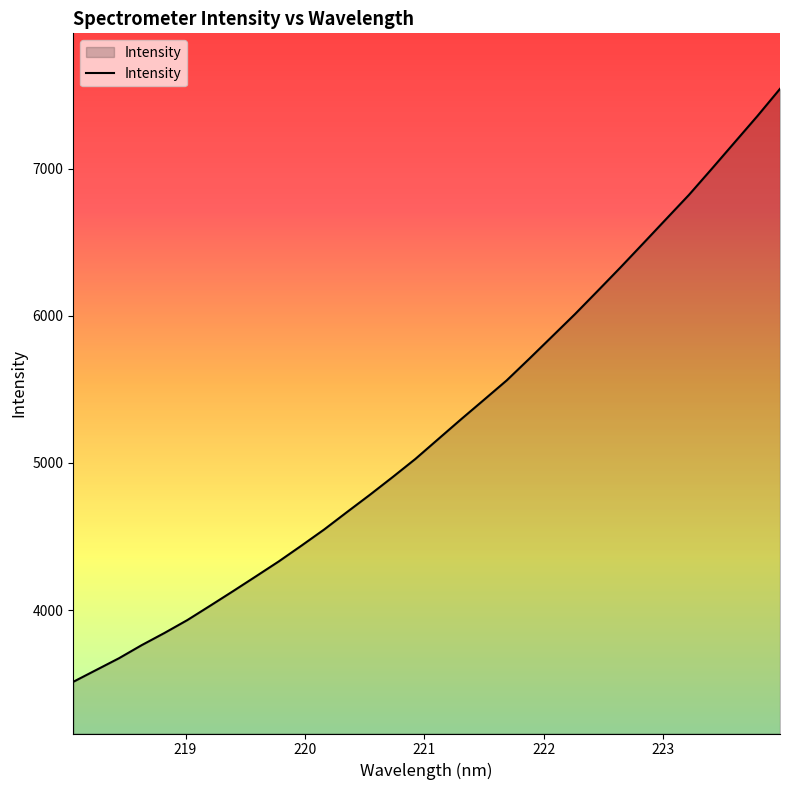

What is the difference between the maximum and minimum values?

4029.4